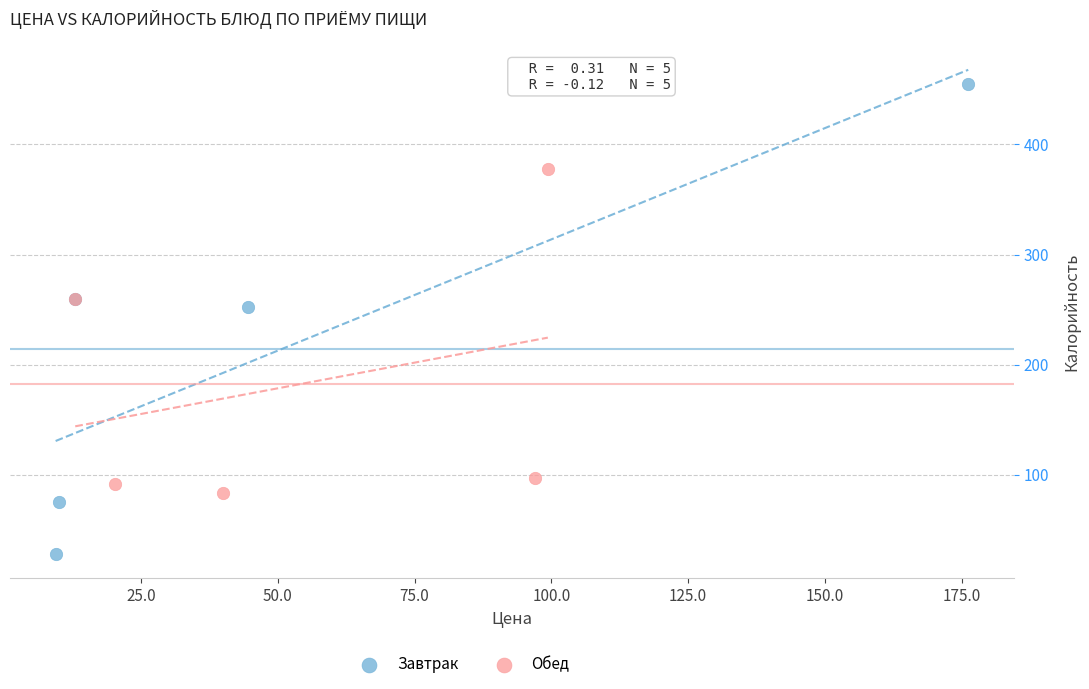

Which series contains the lowest Y value?

Завтрак